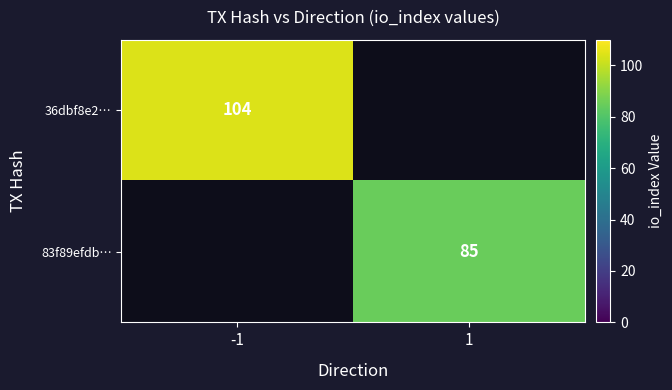

The 36dbf8e2… series shows 104 at -1. True or false?

True